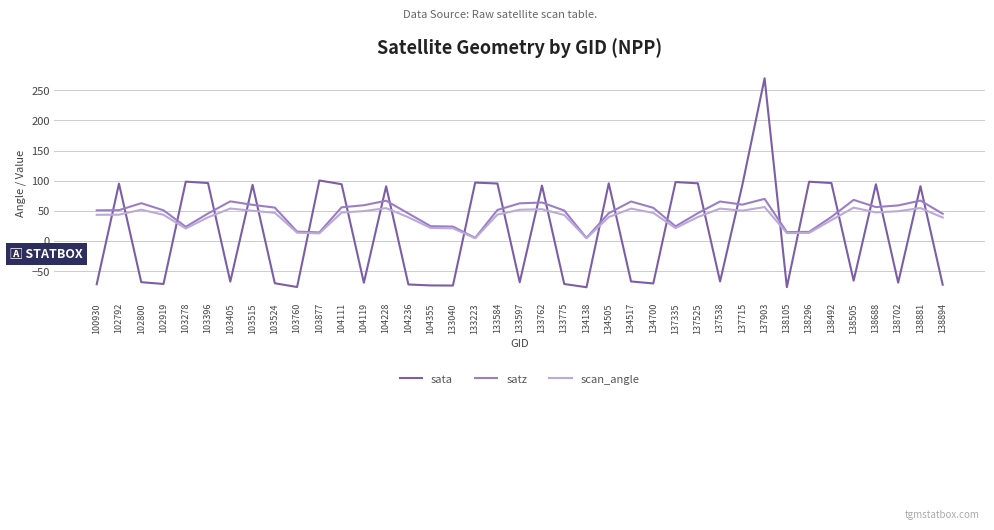

What is the difference between the sata values at 137903 and 103515?

176.6